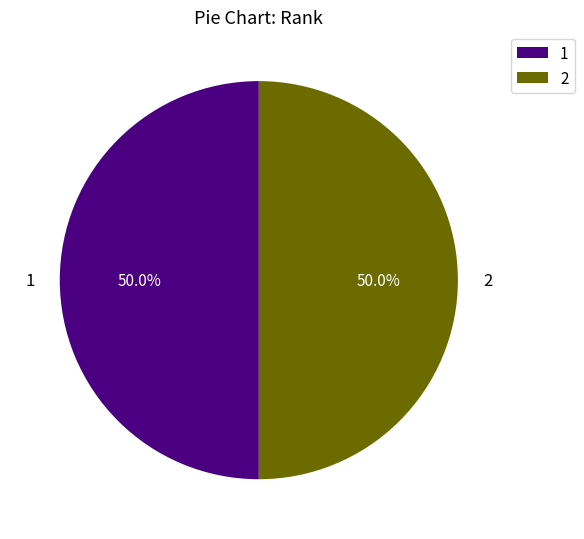

How many slices are in this pie chart?

2